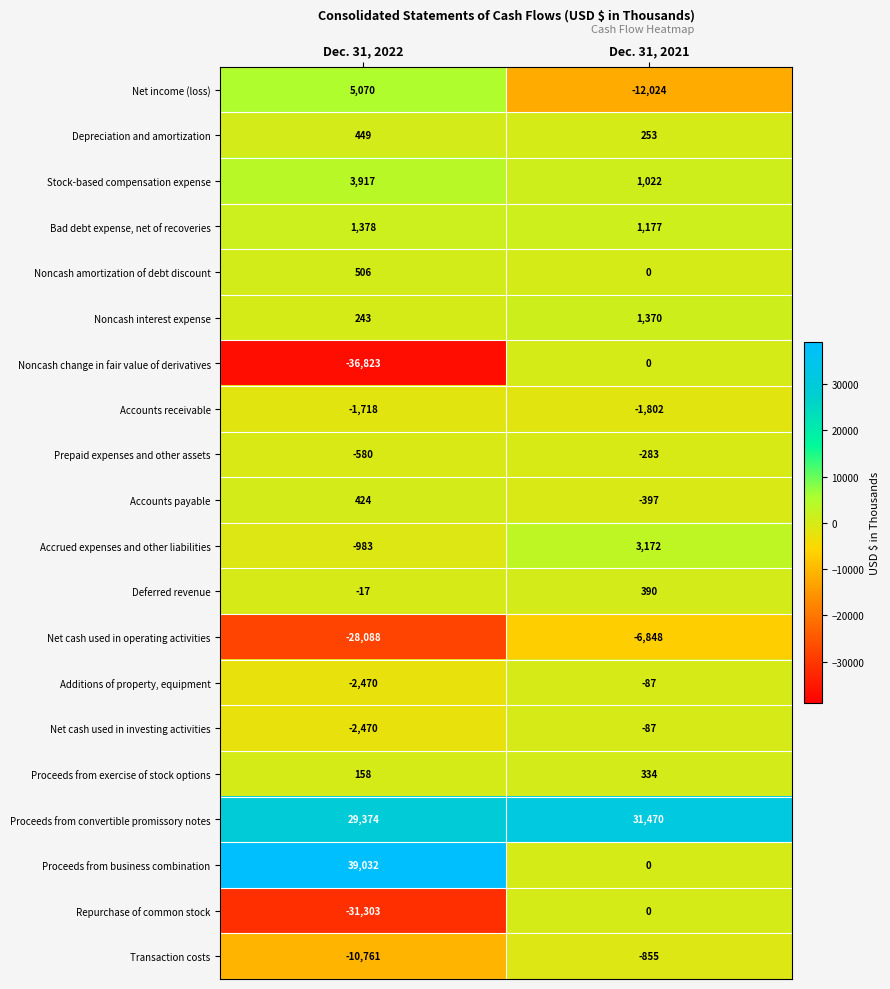

Rank the categories by Depreciation and amortization value from lowest to highest.

Dec. 31, 2021, Dec. 31, 2022